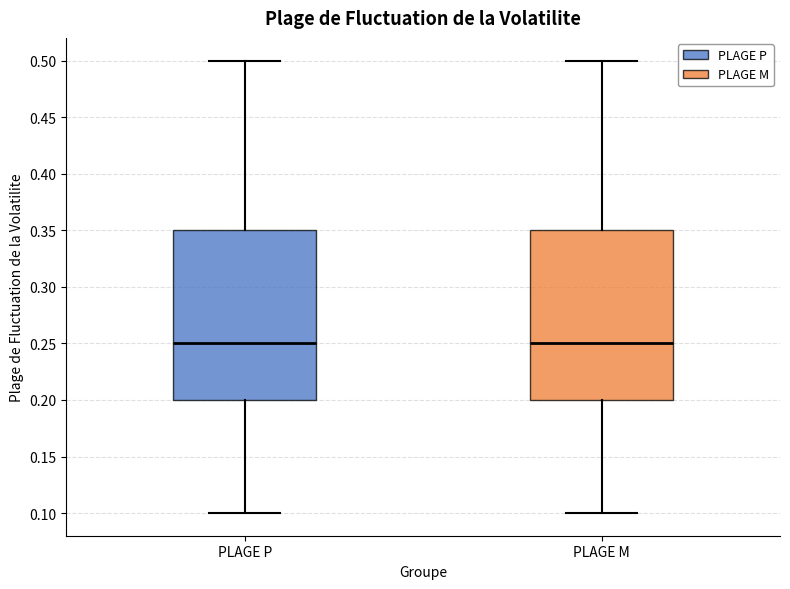

Reading left to right, read every box against the y-axis: the position of its median line, the range the box covers, and the ends of its whiskers. The values are not printed on the chart, so give them approximately, as read against the axis.

PLAGE P: median 0.25, box 0.20 to 0.35, whiskers 0.10 to 0.50
PLAGE M: median 0.25, box 0.20 to 0.35, whiskers 0.10 to 0.50